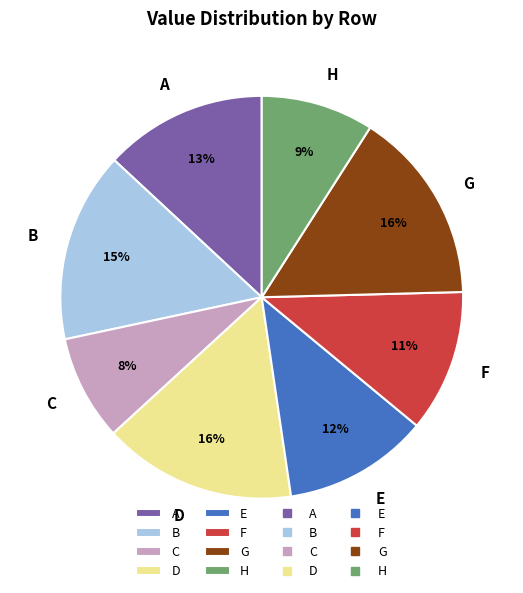

Which has a higher value, C or F?

F